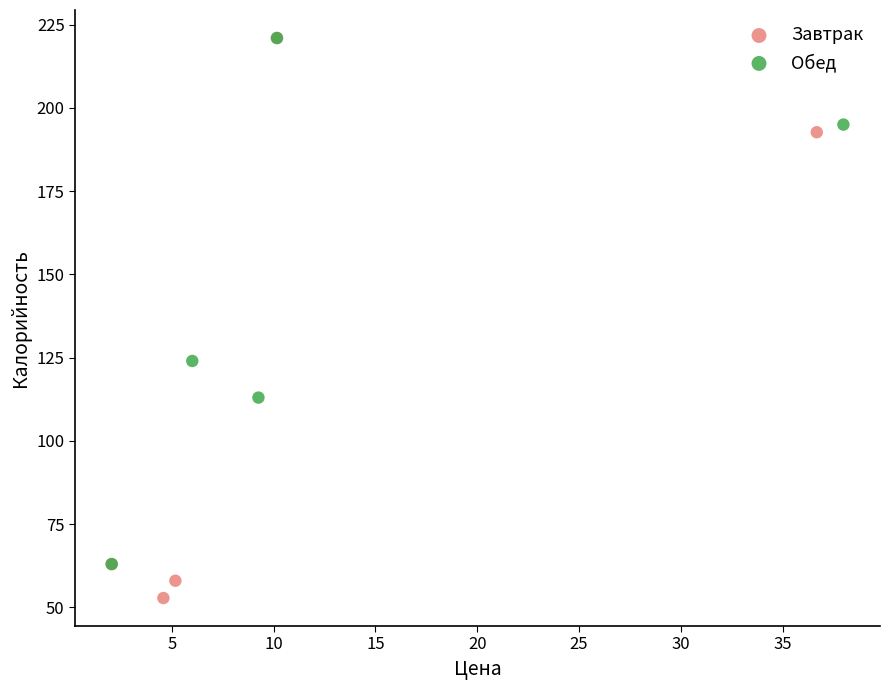

Which series has the widest spread of Y values?

Завтрак